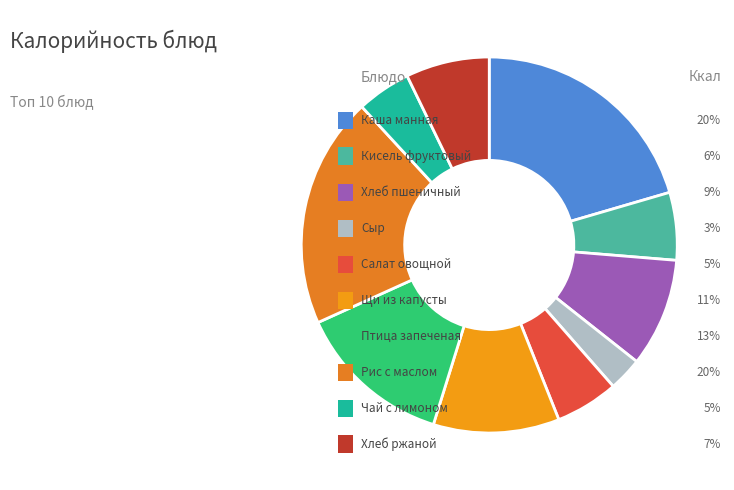

To the nearest percent, what is the difference between the largest and smallest slice percentages?

18%